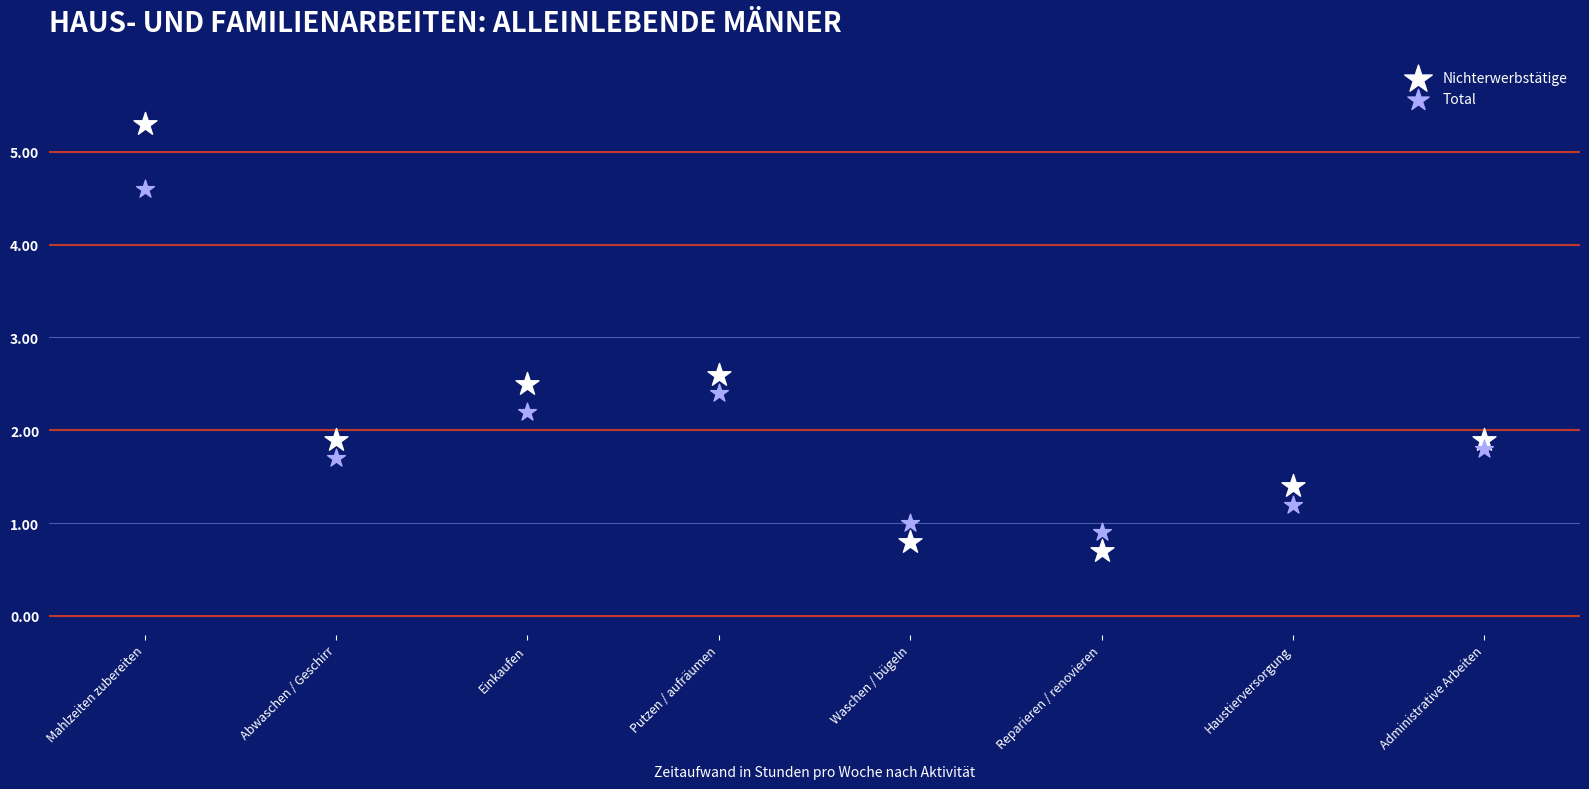

Which series contains the highest Y value?

Nichterwerbstätige